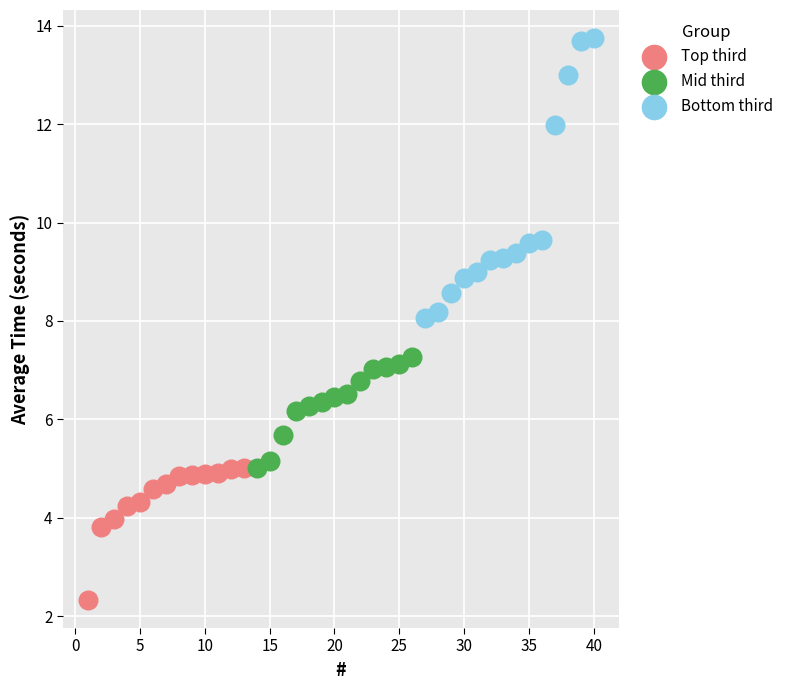

Which series has the largest Y range (max minus min)?

Bottom third